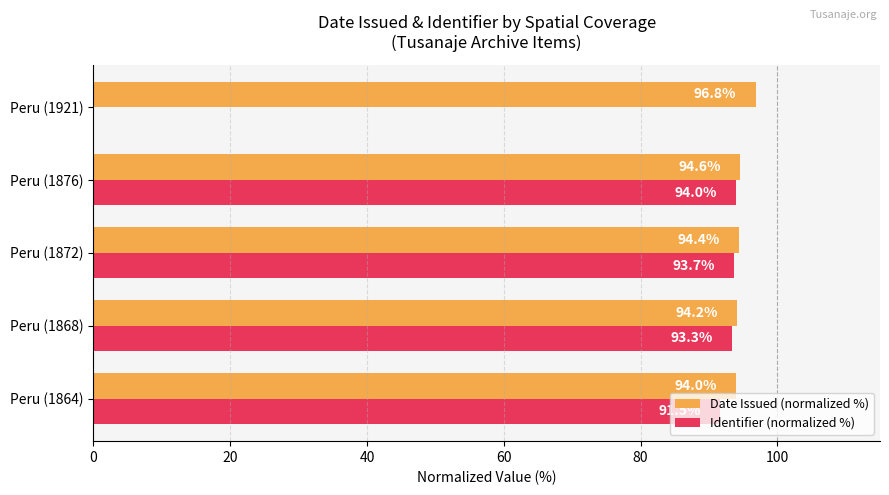

Which series has the largest total across all categories?

Date Issued (normalized %)